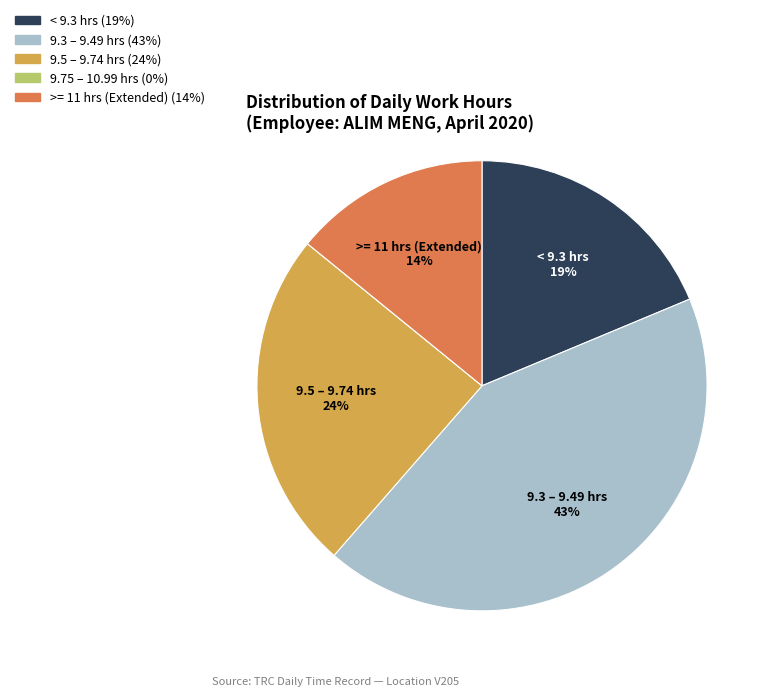

To the nearest percent, what is the difference between the largest and smallest slice percentages?

43%